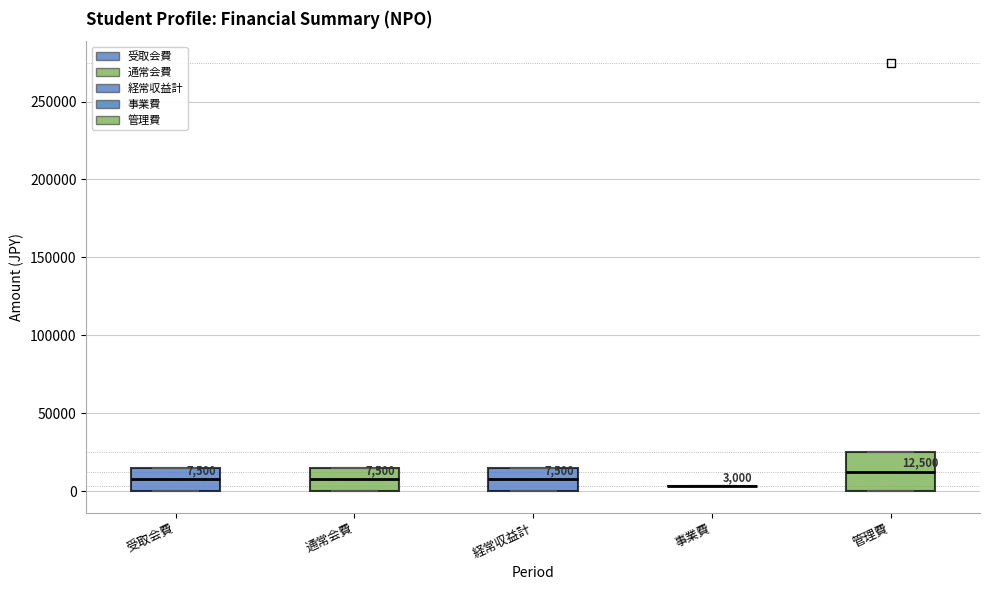

Comparing the boxes themselves (not the whiskers), which one is the tallest?

管理費